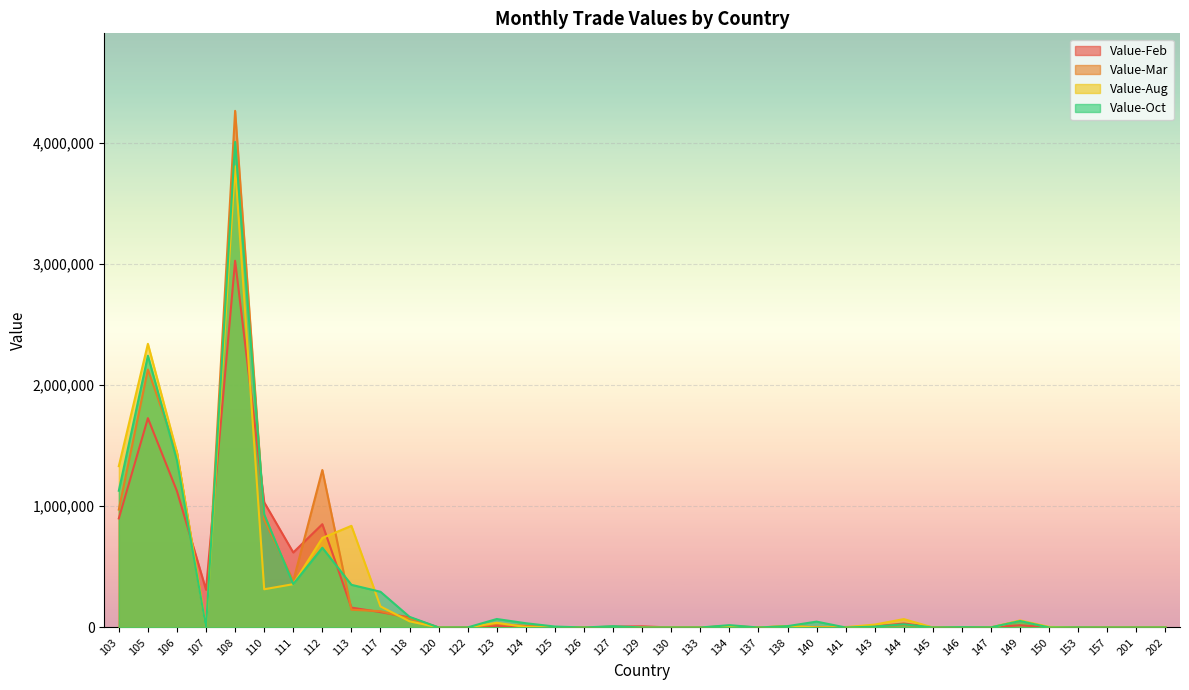

What is the spread (max minus min) of values at 202?

358